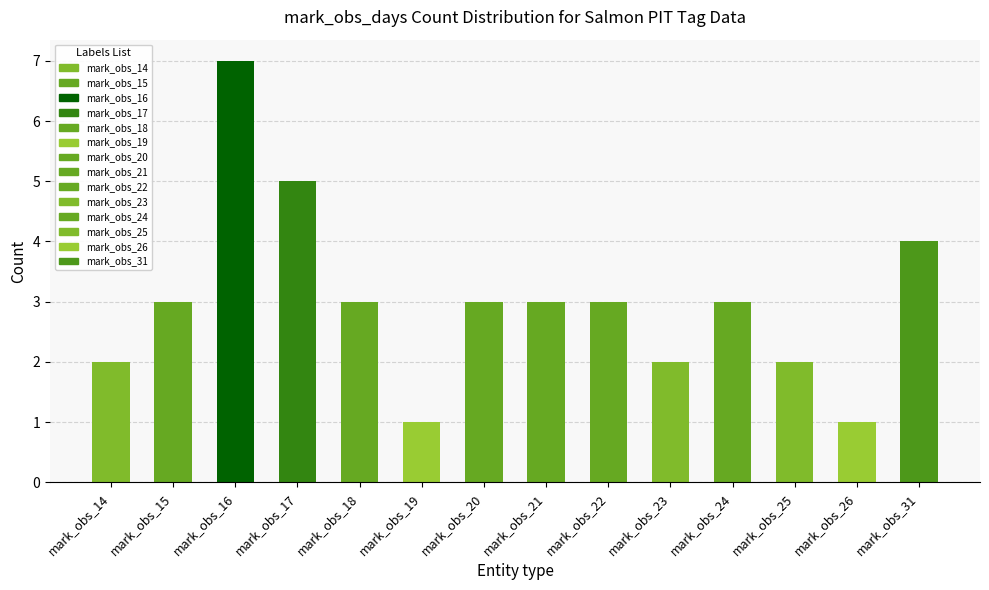

What is the average value?

3